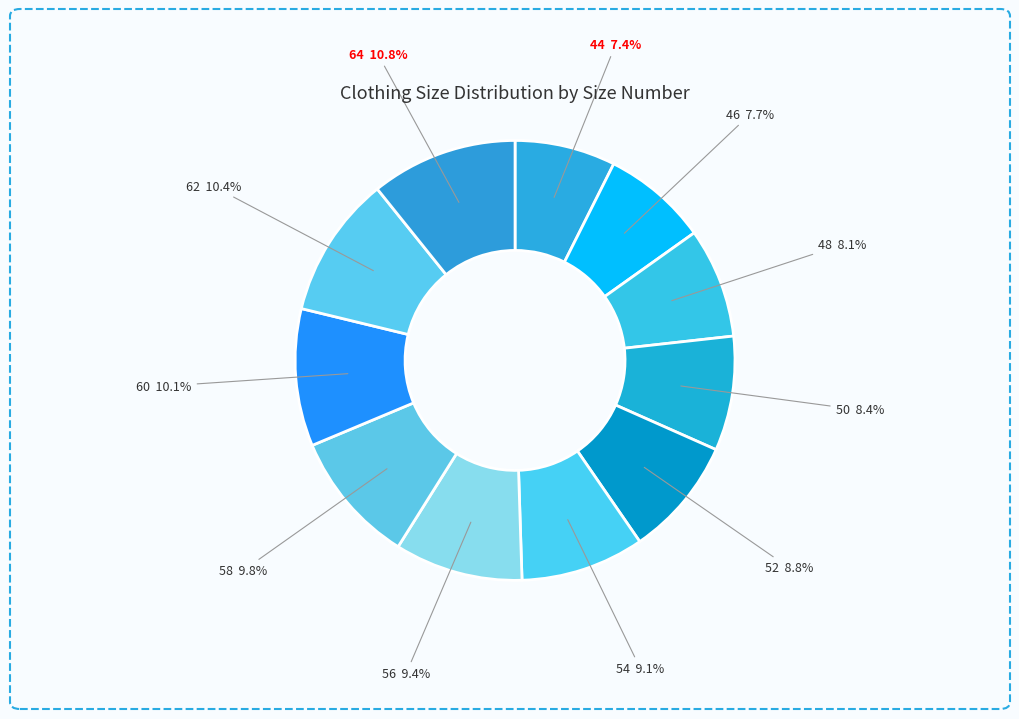

Between 46 and 56, which is larger?

56